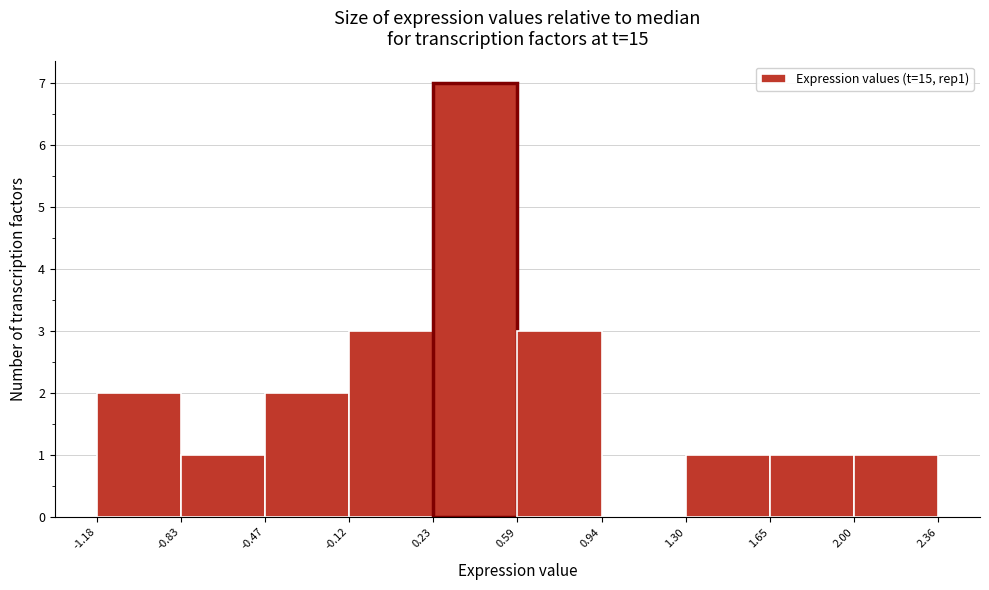

How tall is the bar that spans 0.59 to 0.94 on the x-axis? The values are not printed on the chart, so give them approximately, as read against the axis.

3